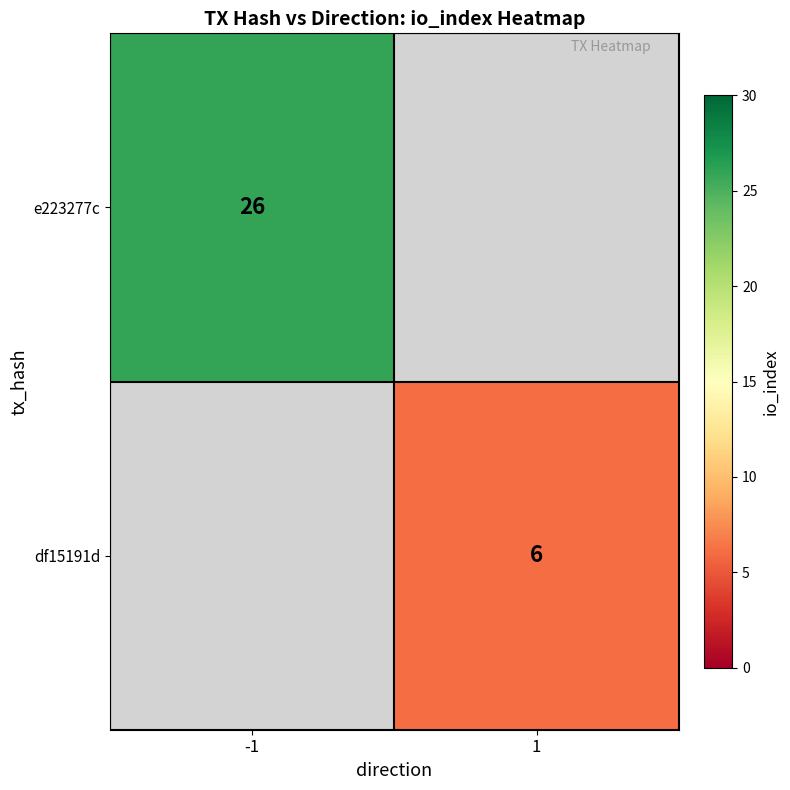

True or false: e223277c has a value of 26 at -1.

True